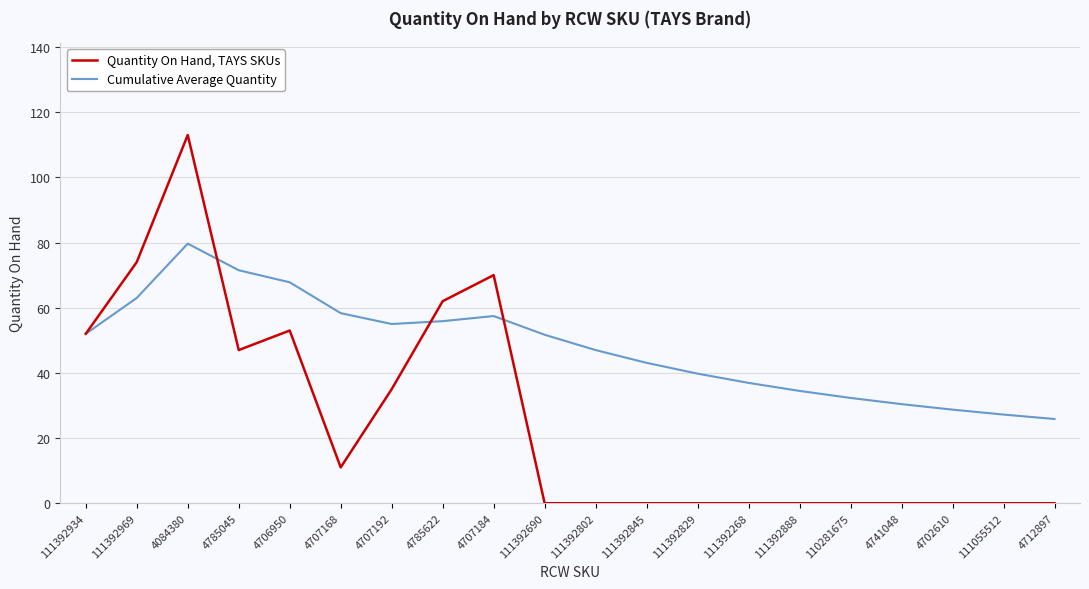

Which series has the largest total across all categories?

Cumulative Average Quantity